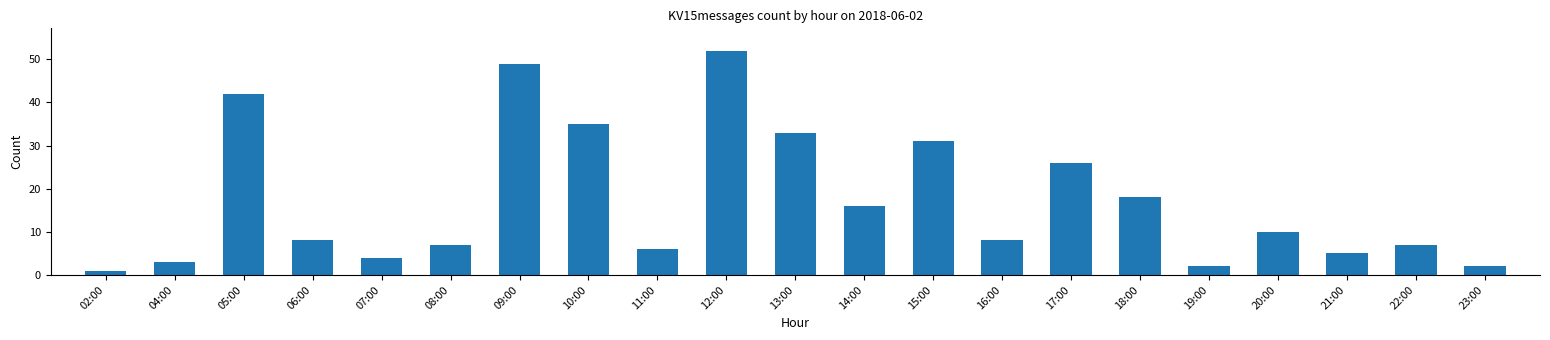

What is the value of the 21st bar from the left?

2